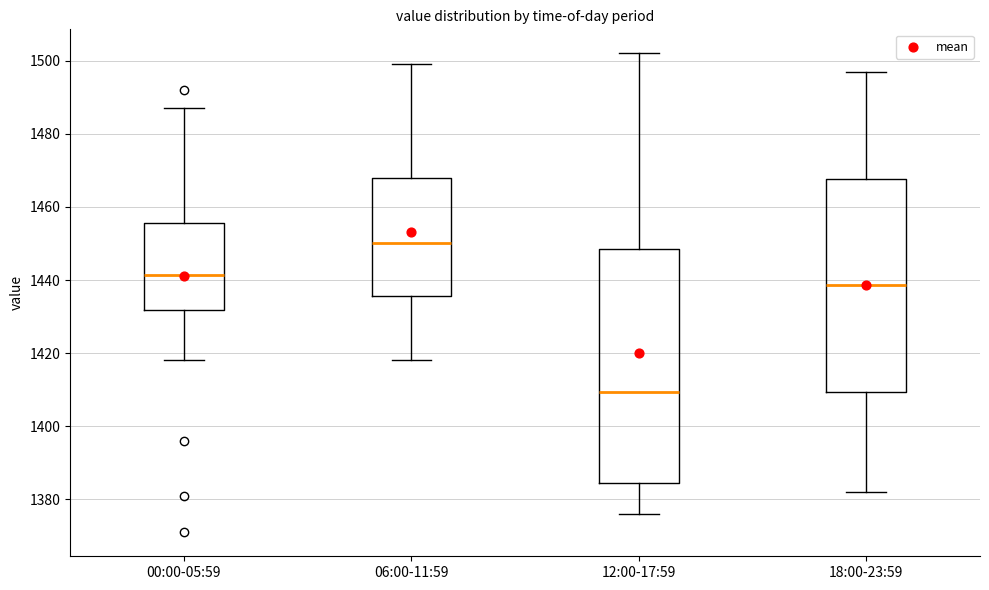

Reading left to right, transcribe this box plot: for each box, give where its median line is, the range the box spans, and where its two whiskers end, as read against the y-axis. The values are not printed on the chart, so give them approximately, as read against the axis.

00:00-05:59: median 1442, box 1432 to 1456, whiskers 1418 to 1488
06:00-11:59: median 1450, box 1436 to 1468, whiskers 1418 to 1500
12:00-17:59: median 1410, box 1384 to 1448, whiskers 1376 to 1502
18:00-23:59: median 1438, box 1410 to 1468, whiskers 1382 to 1498